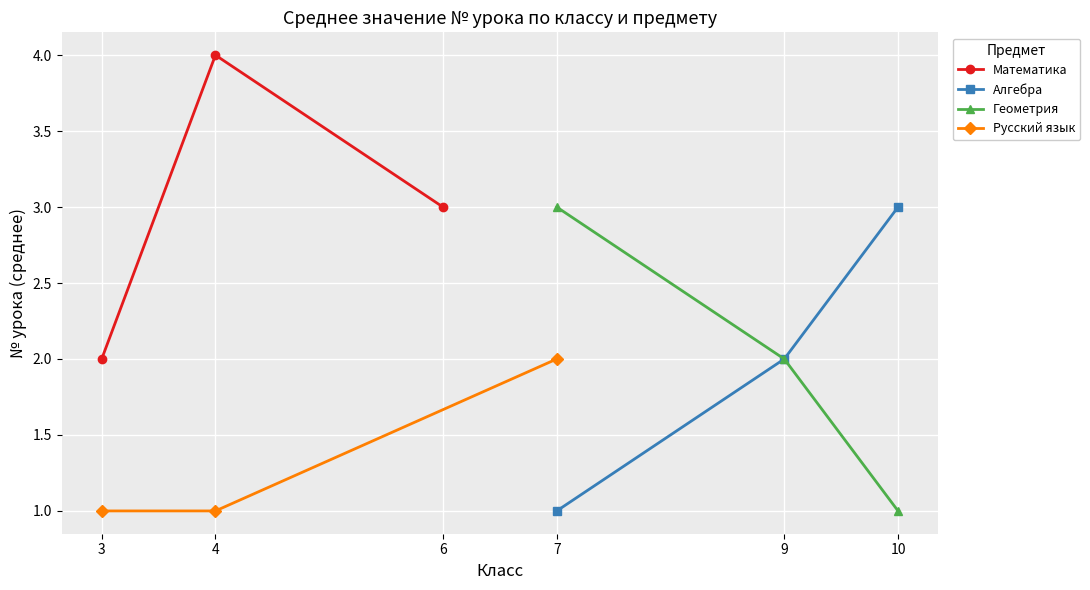

Which label corresponds to the largest value in the chart?

4